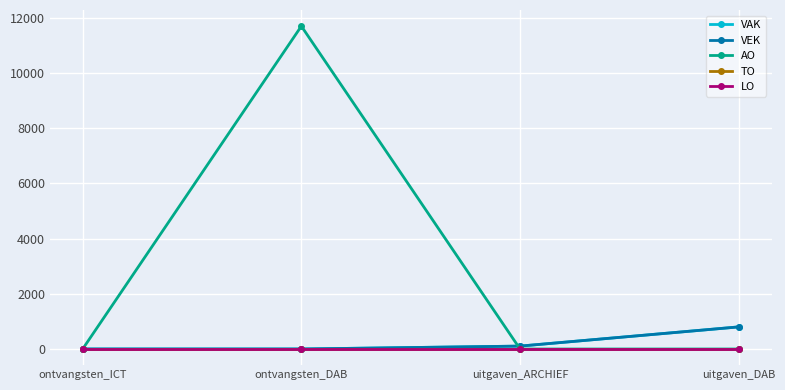

Does the chart have visible grid lines?

Yes